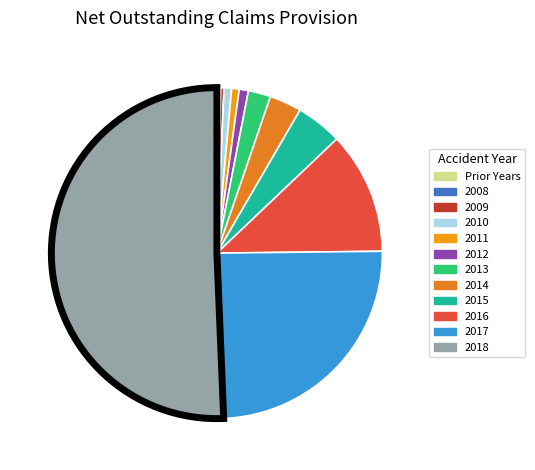

The Prior Years slice represents 0% of the pie. True or false?

True